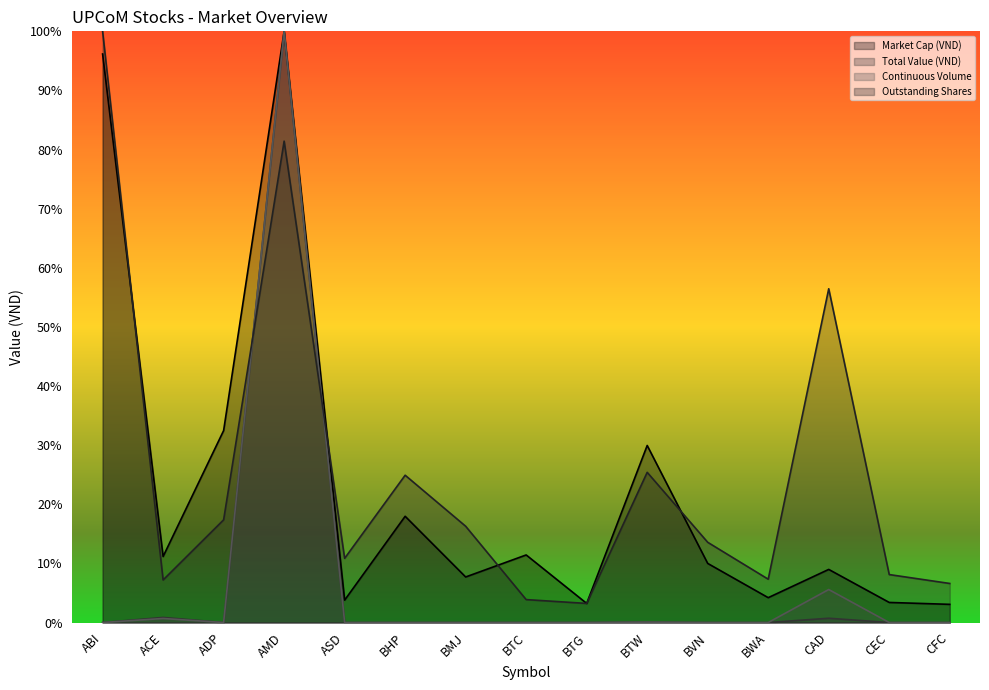

The Total Value (VND) series shows -0.3 at BHP. True or false?

False